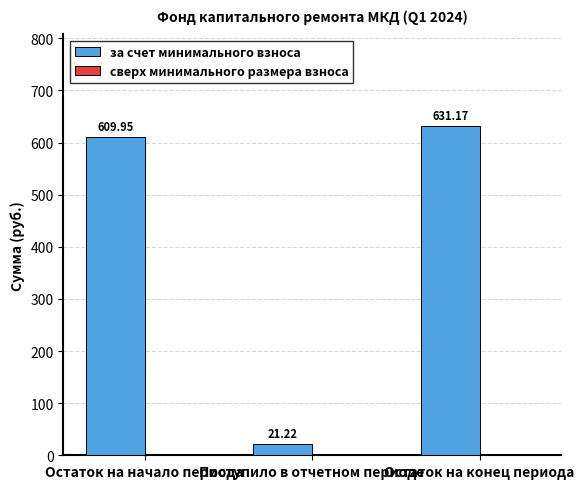

What is the label of the 1st bar from the left?

Остаток на начало периода